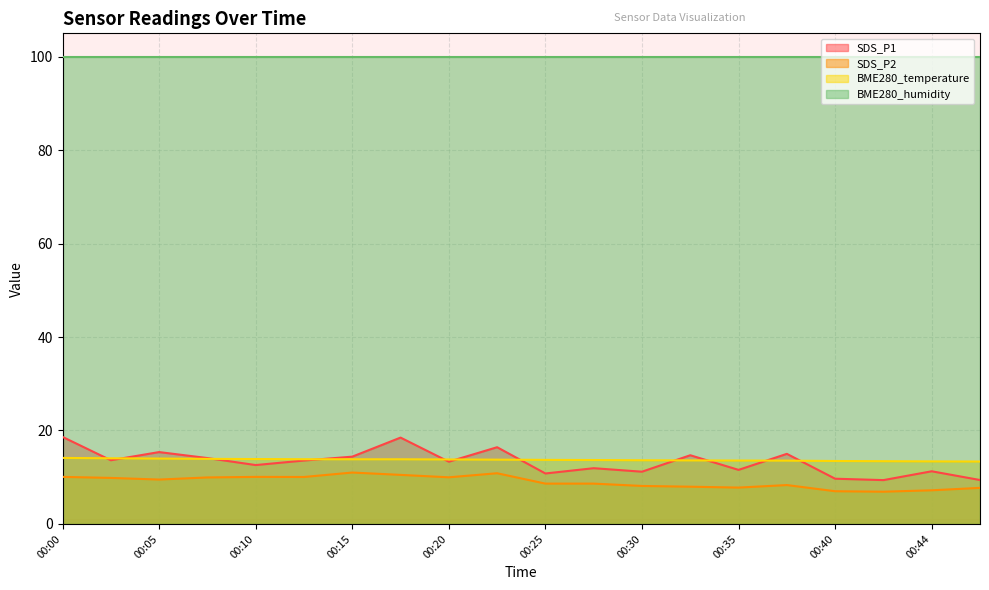

Which series has the largest total across all categories?

BME280_humidity